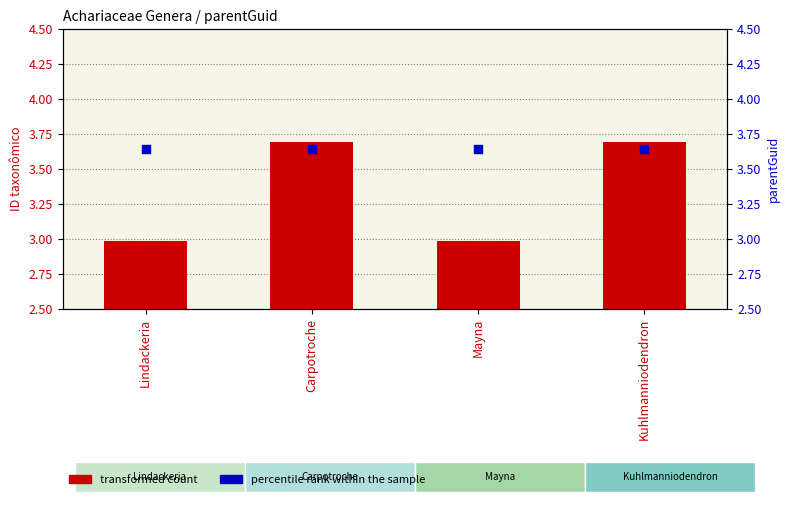

Which series contains the lowest Y value?

transformed count